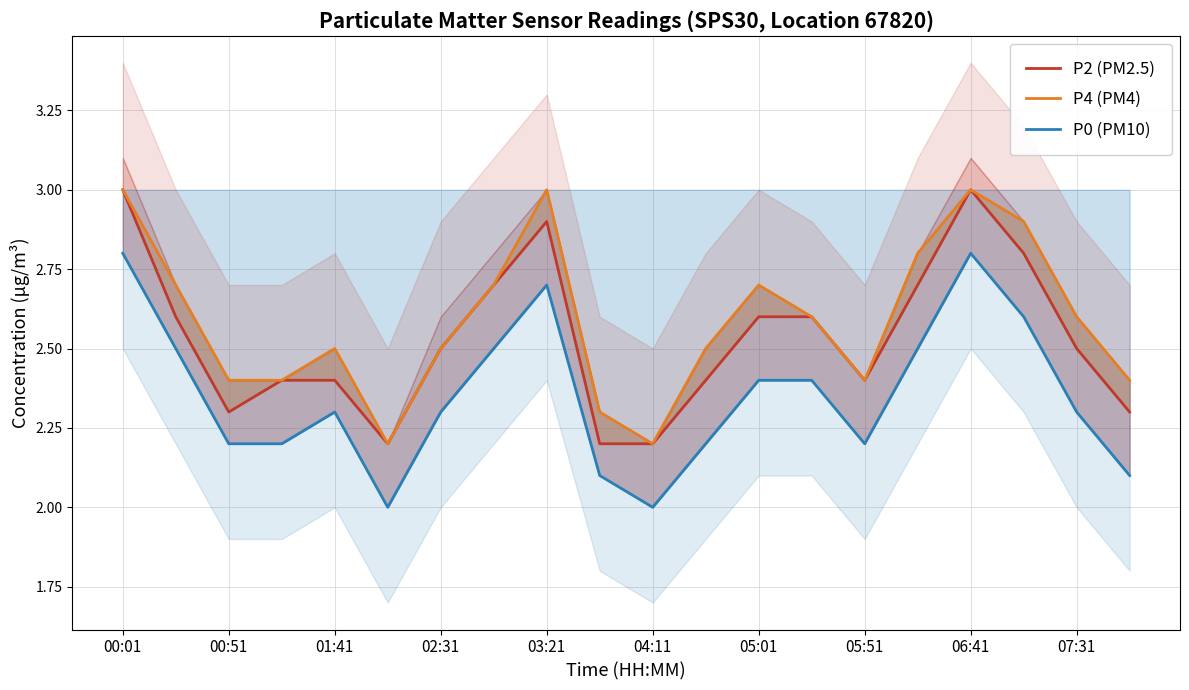

At 11, list the series in order from largest to smallest.

P4 (PM4), P2 (PM2.5), P0 (PM10)